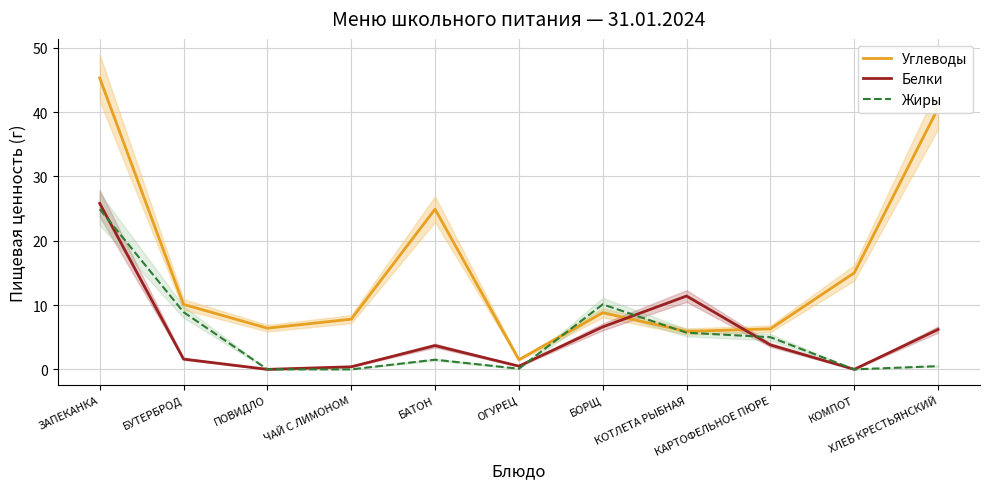

After their last crossing, which series has the higher values: Жиры or Углеводы?

Углеводы